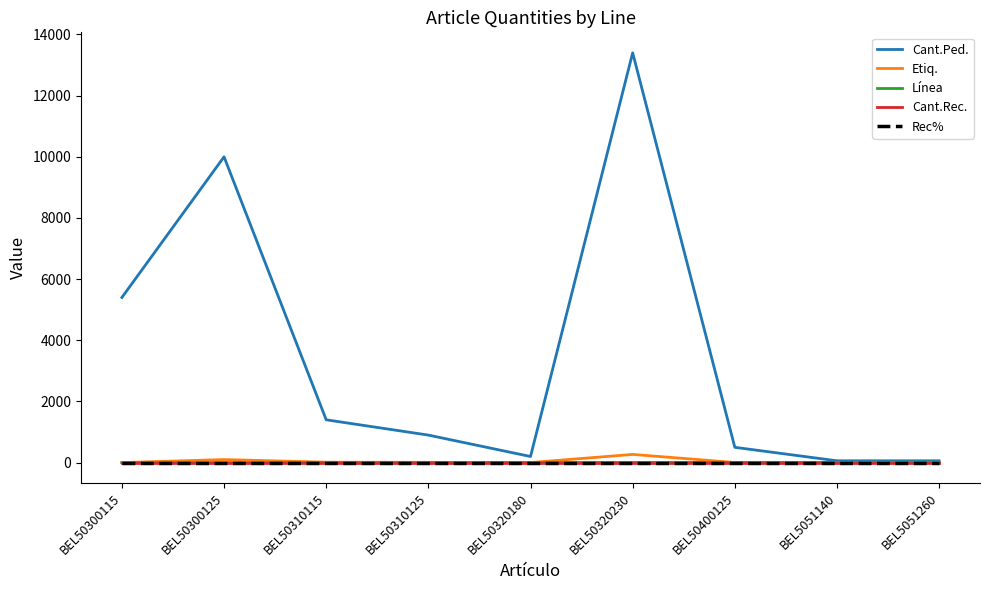

At which category does the chart reach its peak across all series?

BEL50320230